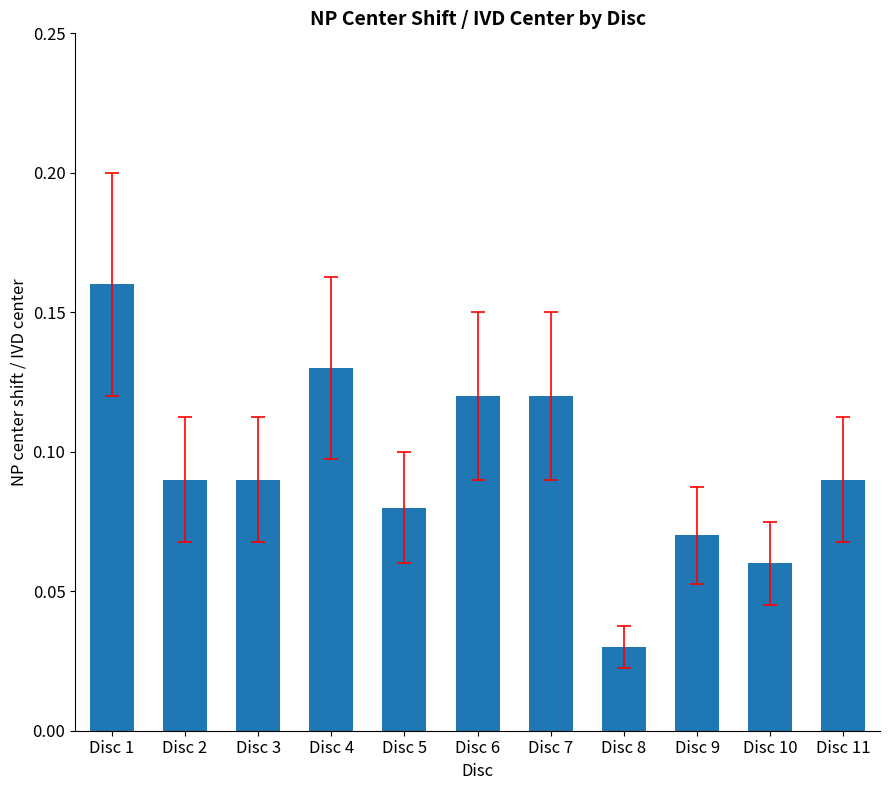

Which category has the highest value across all series?

Disc 1